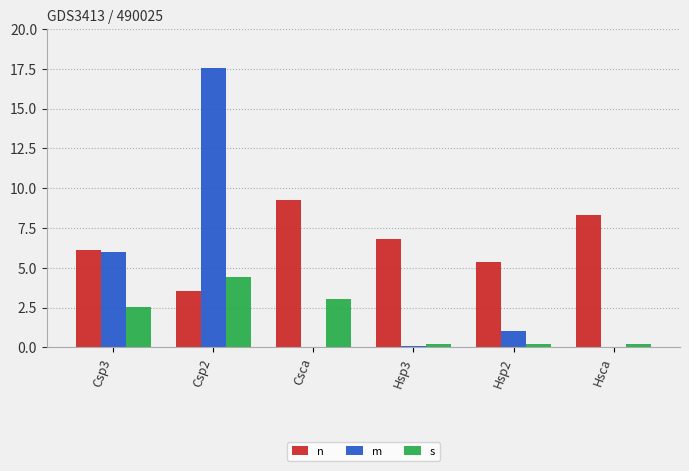

Reading left to right, list all the values displayed in this chart.

n: 6.1	3.5	9.3	6.8	5.4	8.3
m: 6.0	17.5	0.0	0.1	1.0	0.0
s: 2.5	4.4	3.0	0.2	0.2	0.2